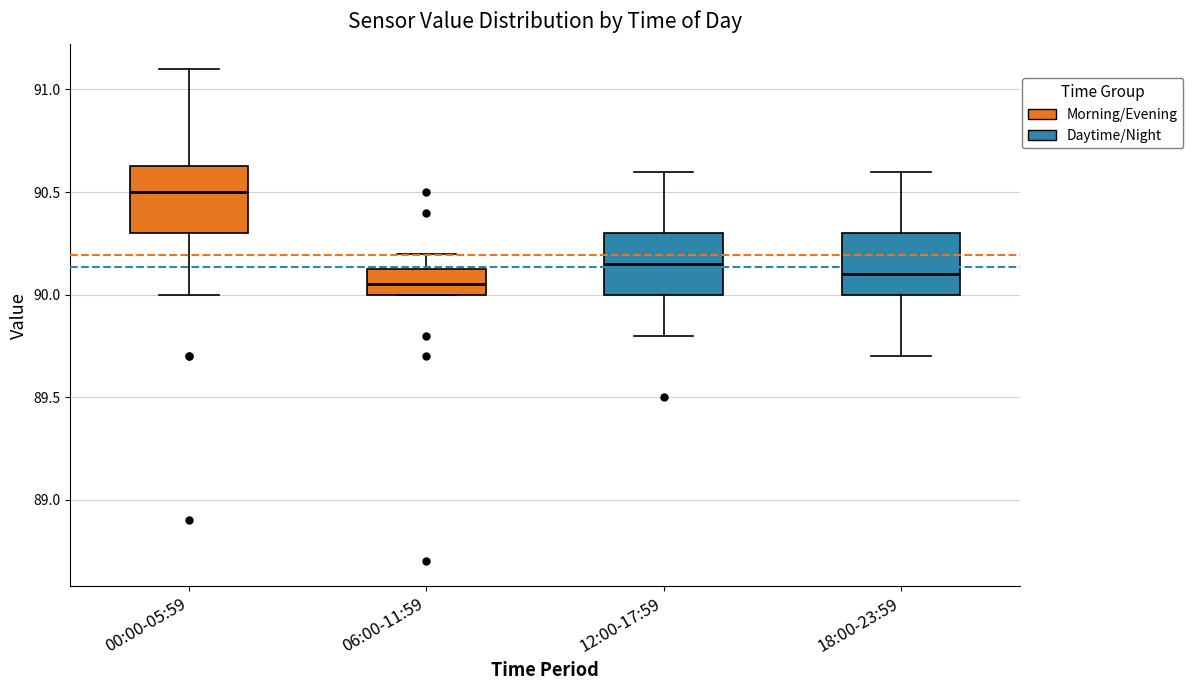

Where does the median line of the box for 00:00-05:59 sit on the y-axis? The values are not printed on the chart, so give them approximately, as read against the axis.

90.50